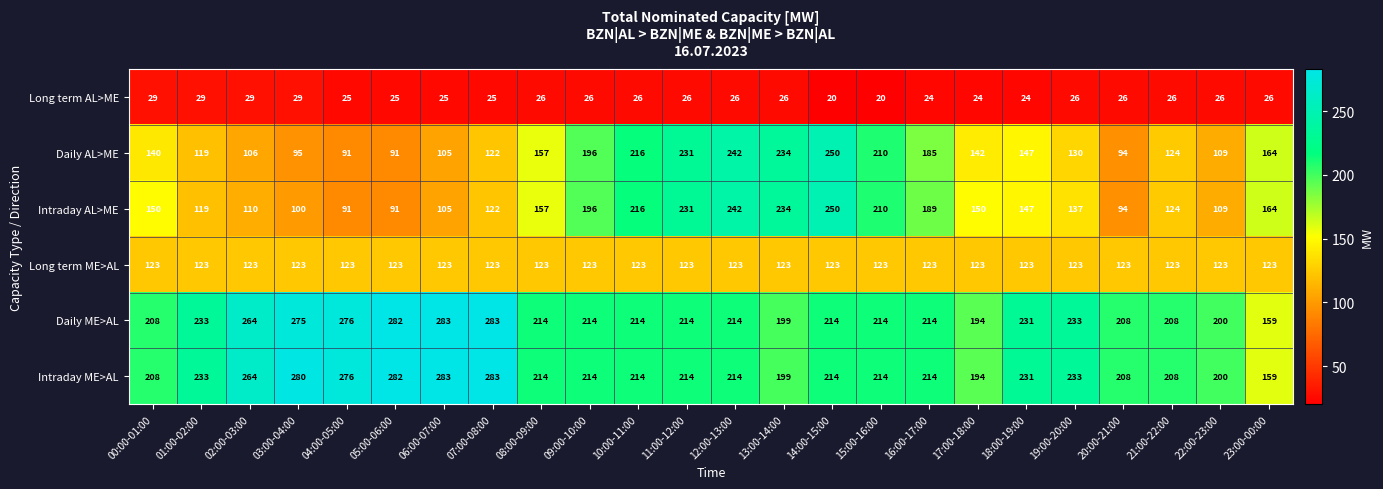

Which category has the lowest value in the Daily ME>AL series?

23:00-00:00